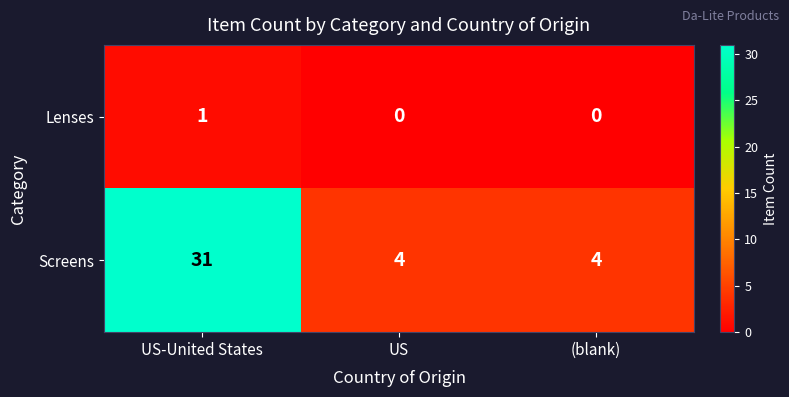

What is the spread (max minus min) of values at (blank)?

4